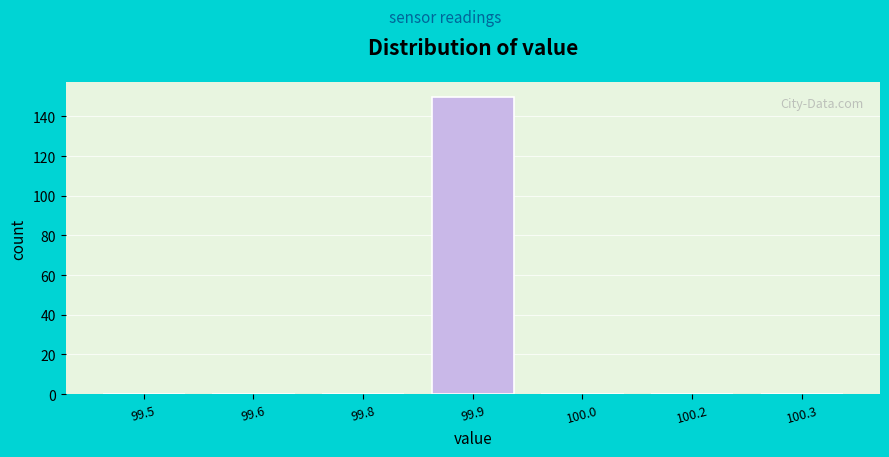

Reading left to right, transcribe all the data shown in this chart.

99.5=0	99.6=0	99.8=0	99.9=150	100.0=0	100.2=0	100.3=0